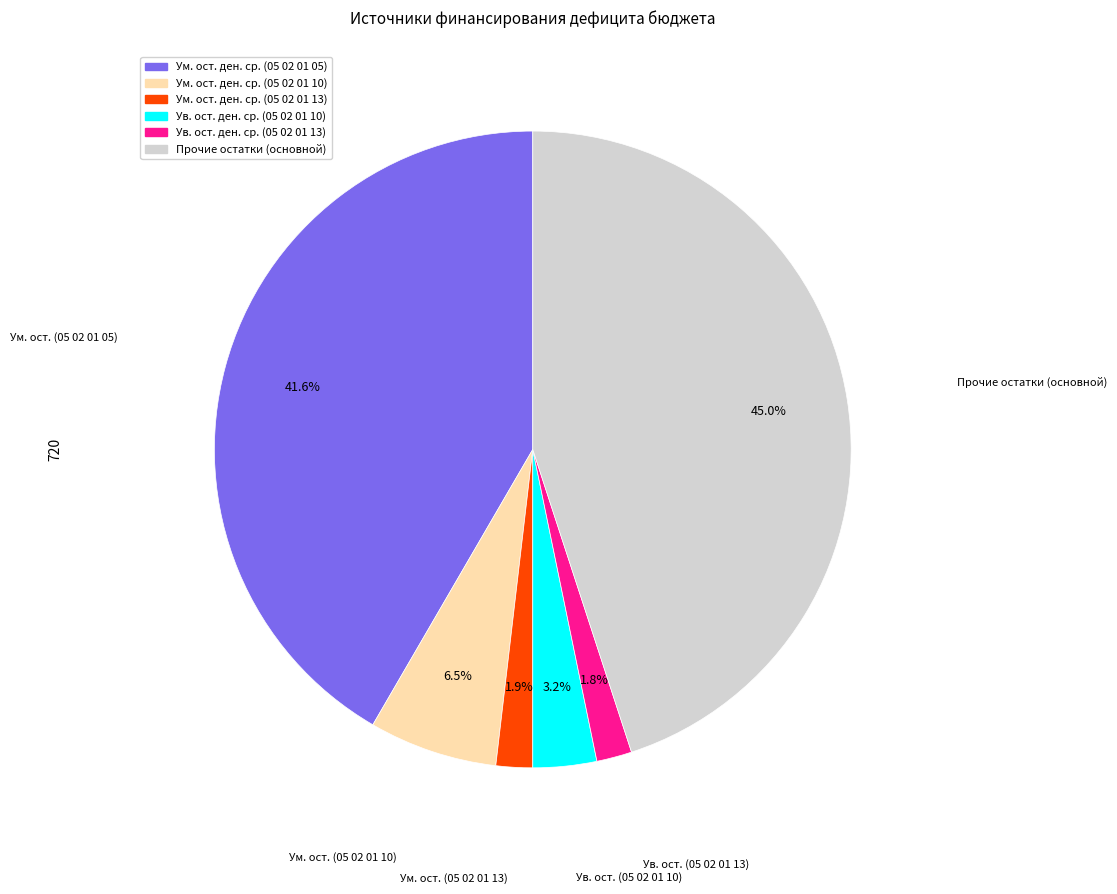

Does any single category account for the majority?

No